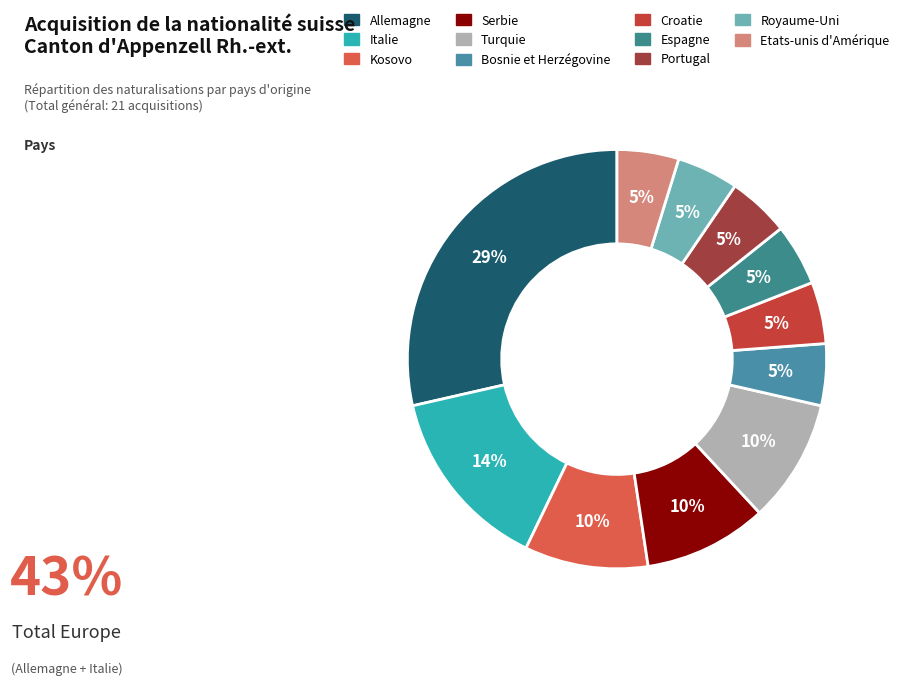

How many segments does this pie chart have?

11